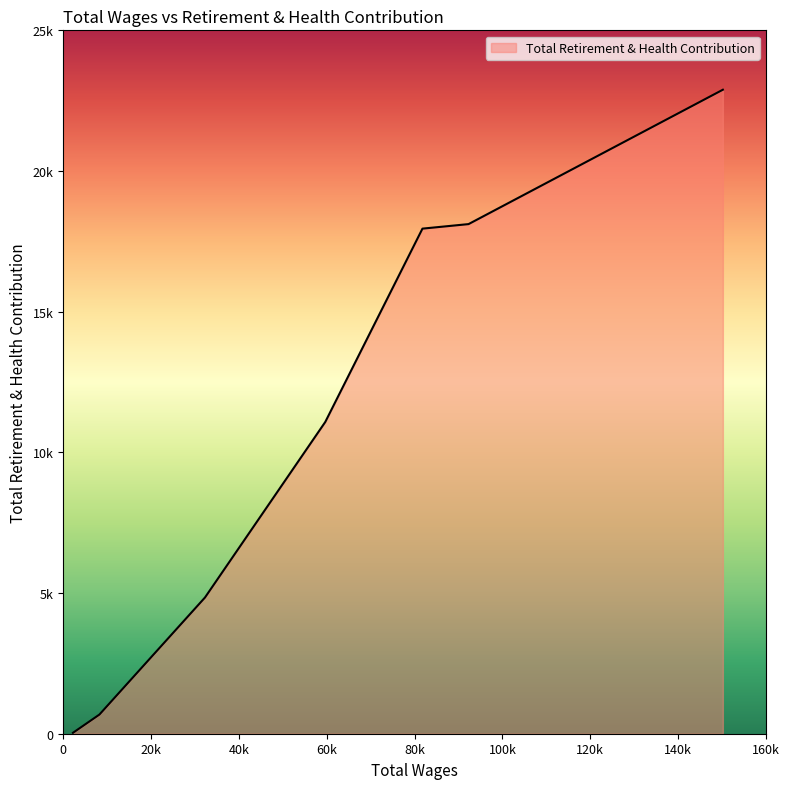

At which category does the chart reach its minimum across all series?

2234.0